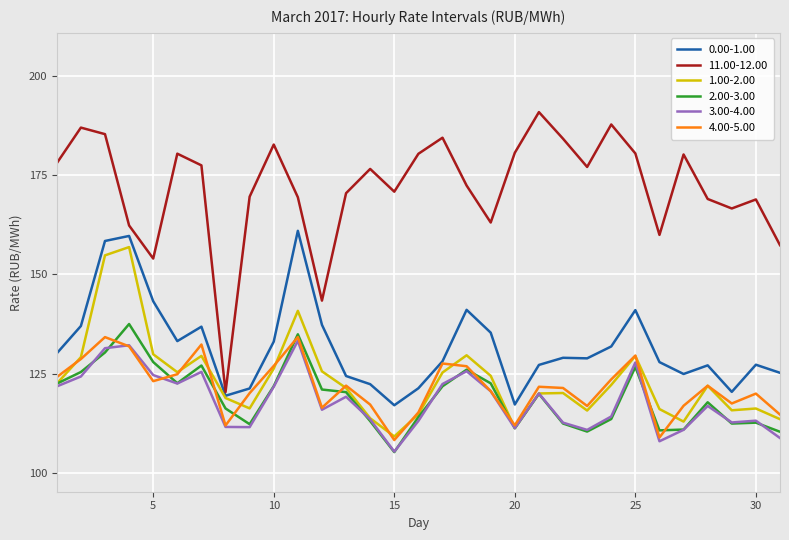

What is the minimum value shown in the chart?

105.2